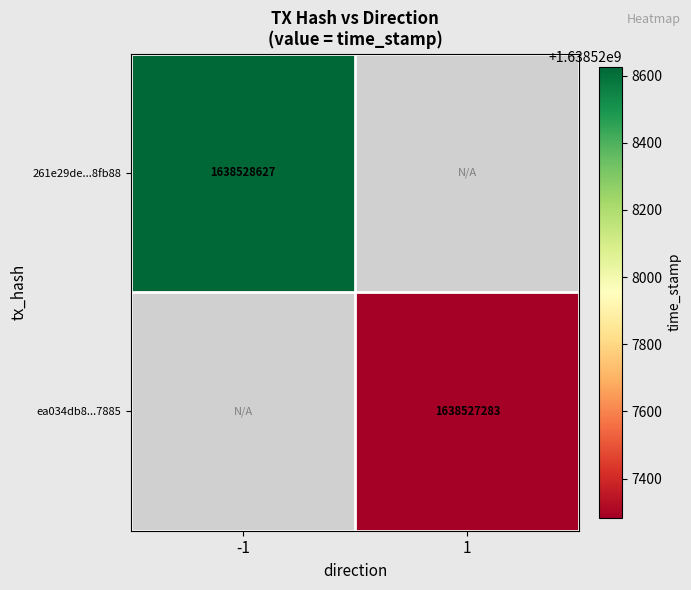

How many categories are shown in the chart?

2